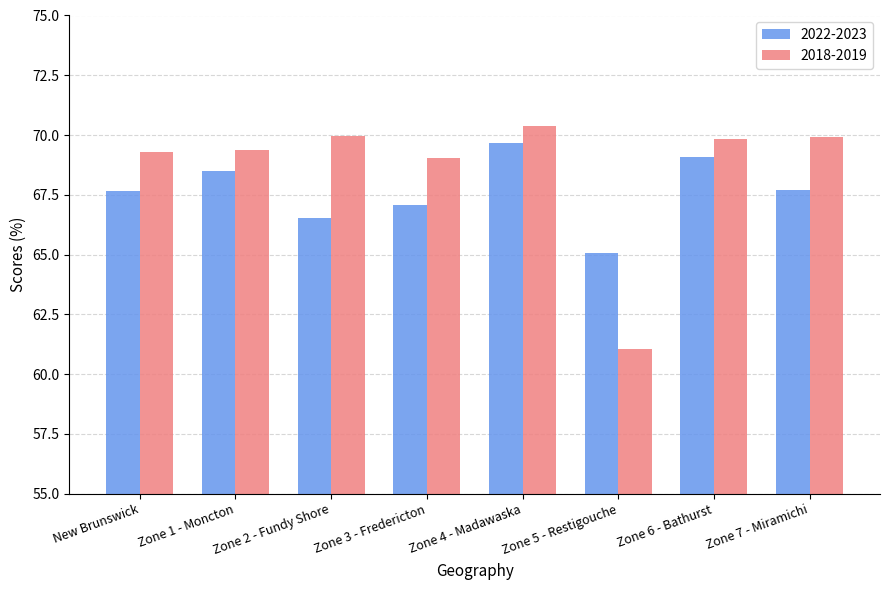

What is the difference between the maximum and minimum values in the 2018-2019 series?

9.3